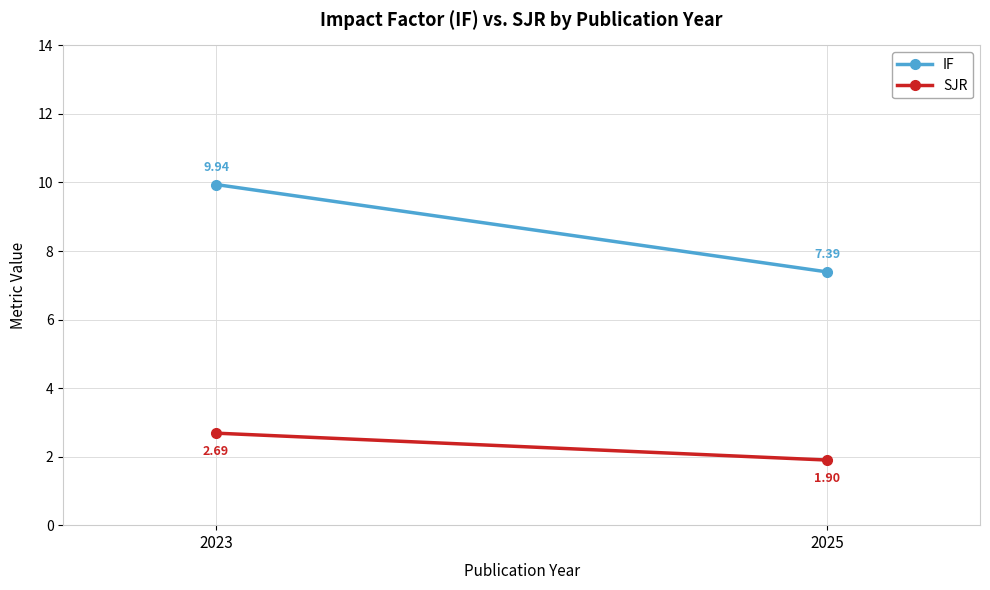

List the labels in order of SJR value, largest first.

2023, 2025